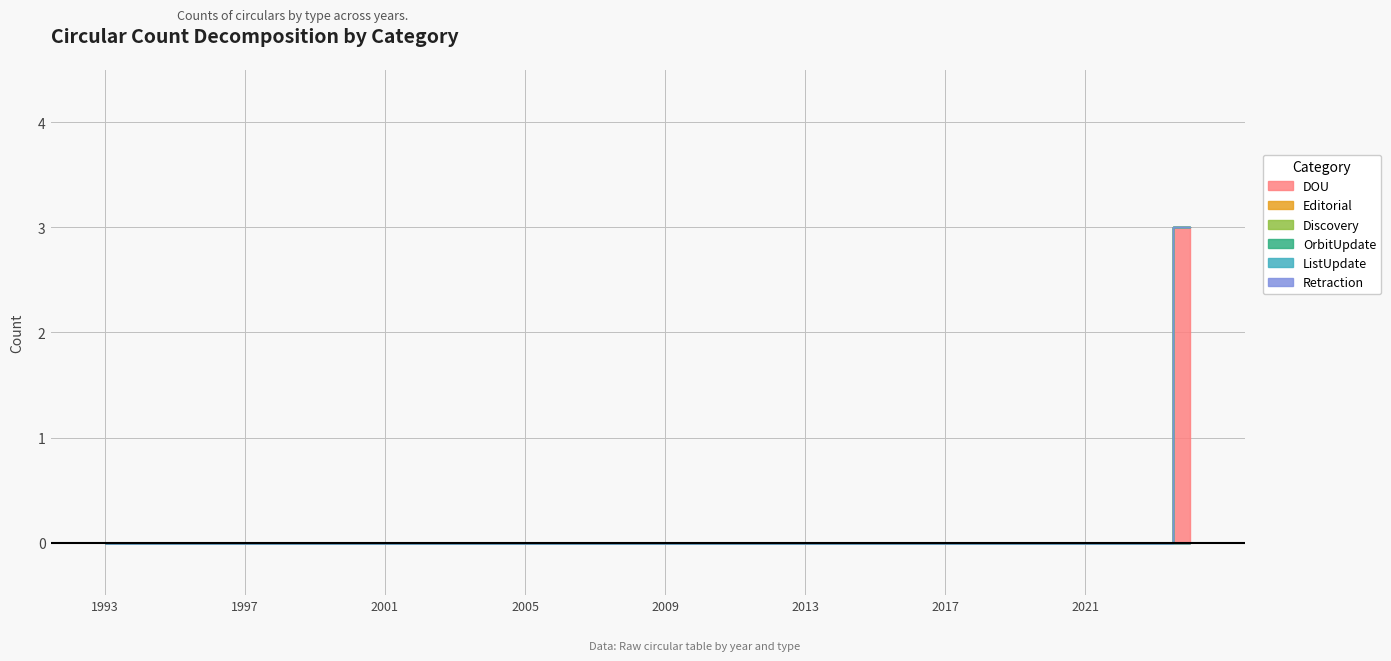

True or false: Retraction has a value of 0 at 2016.

True